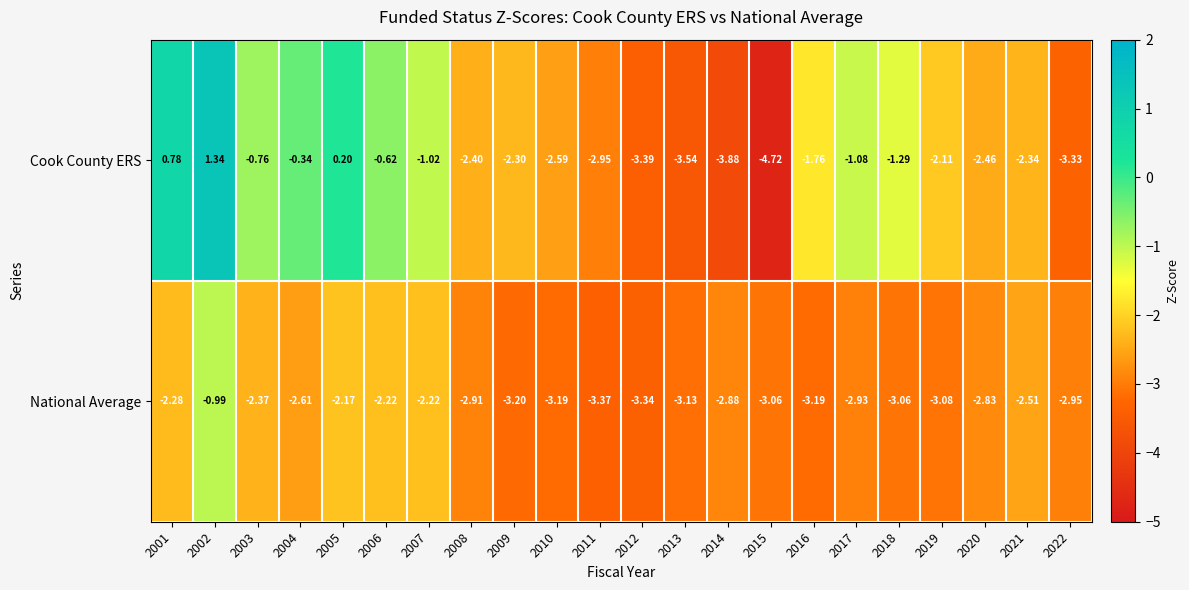

Which series has the largest total across all categories?

Cook County ERS